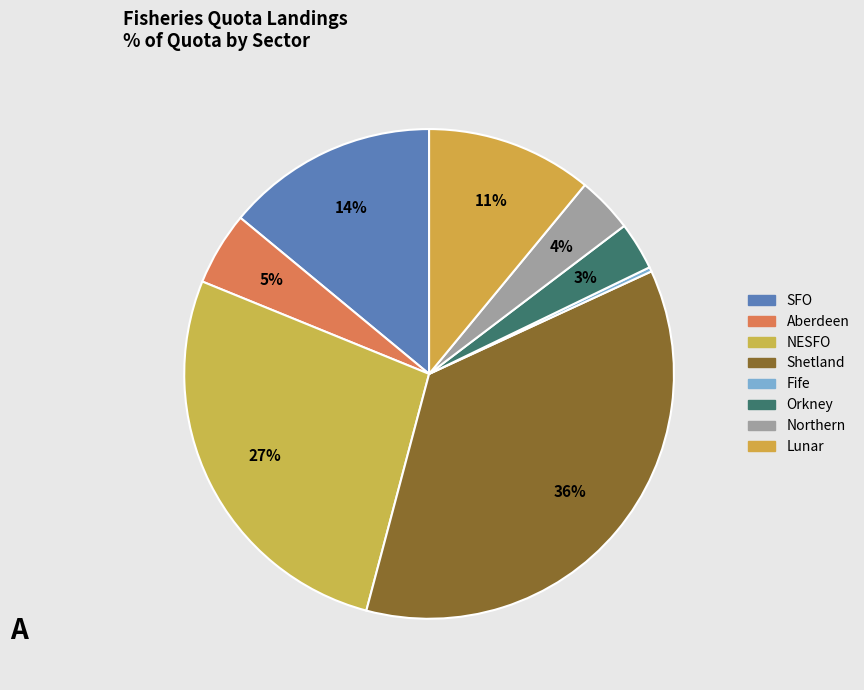

How many slices are in this pie chart?

8